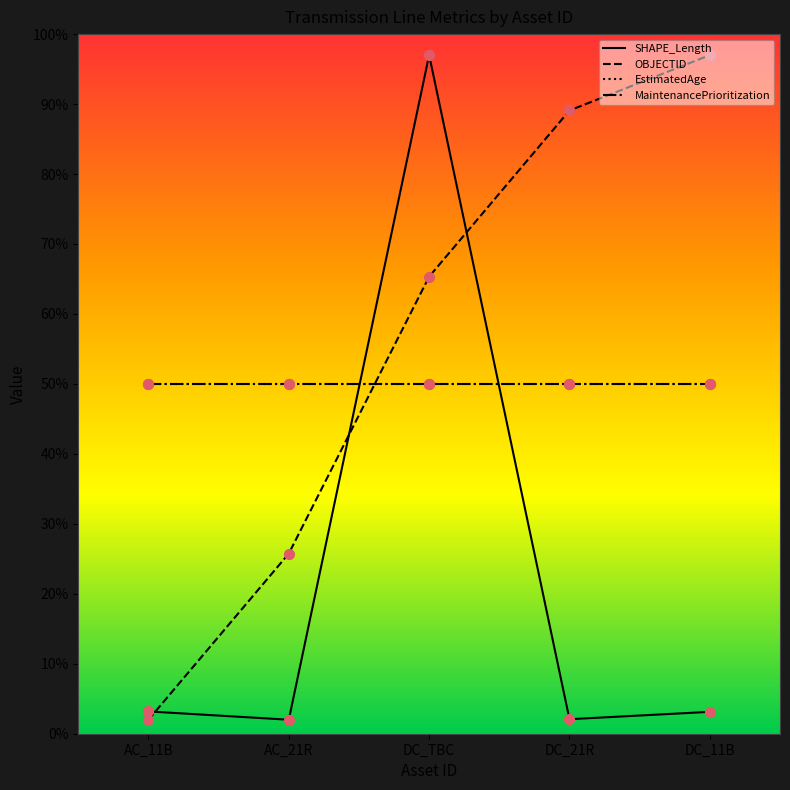

At which category is the sum across all series the highest?

DC_TBC